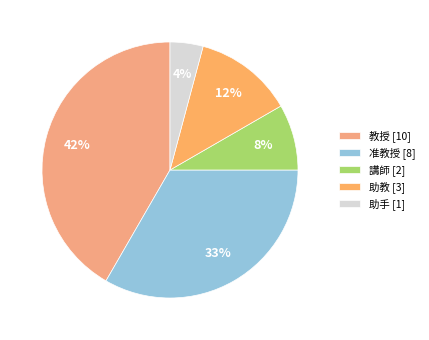

To the nearest percent, what percentage of the pie is 教授?

42%